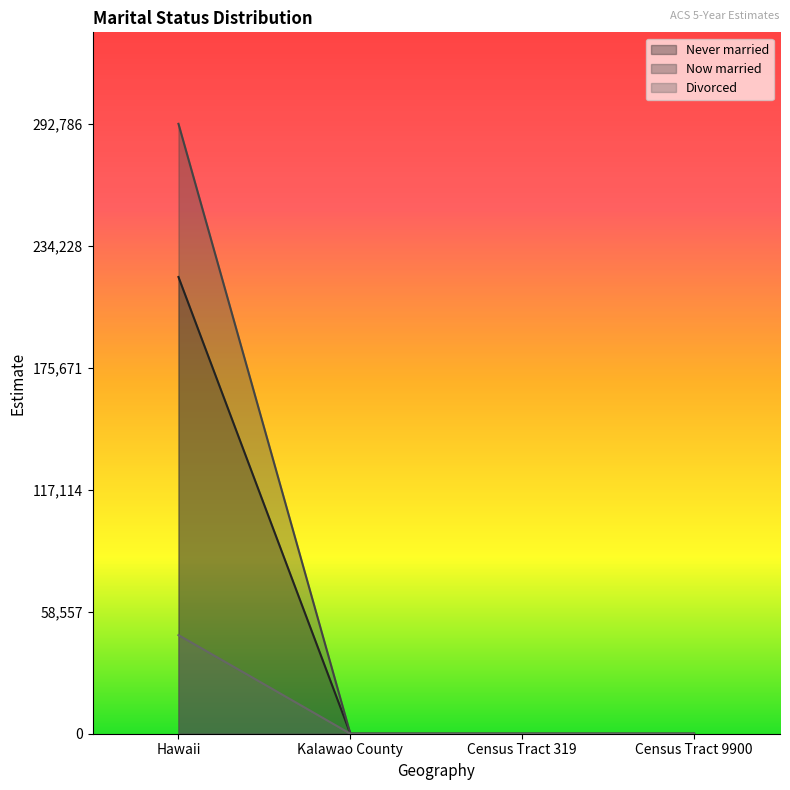

Does the chart display data point markers on the line(s)?

No